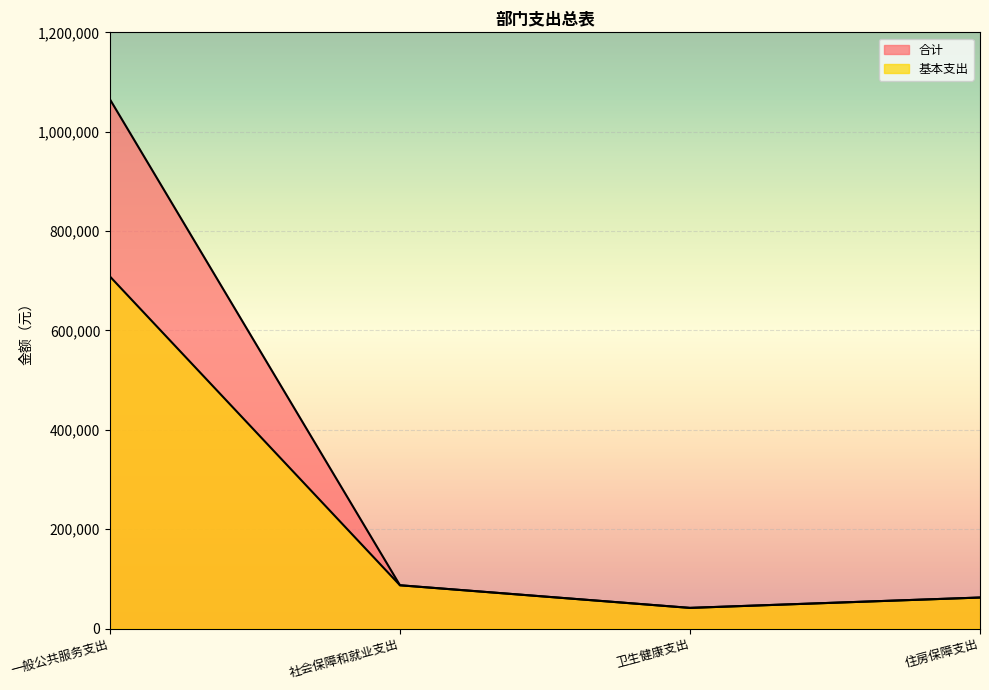

At which category does 合计 reach its first local valley?

卫生健康支出